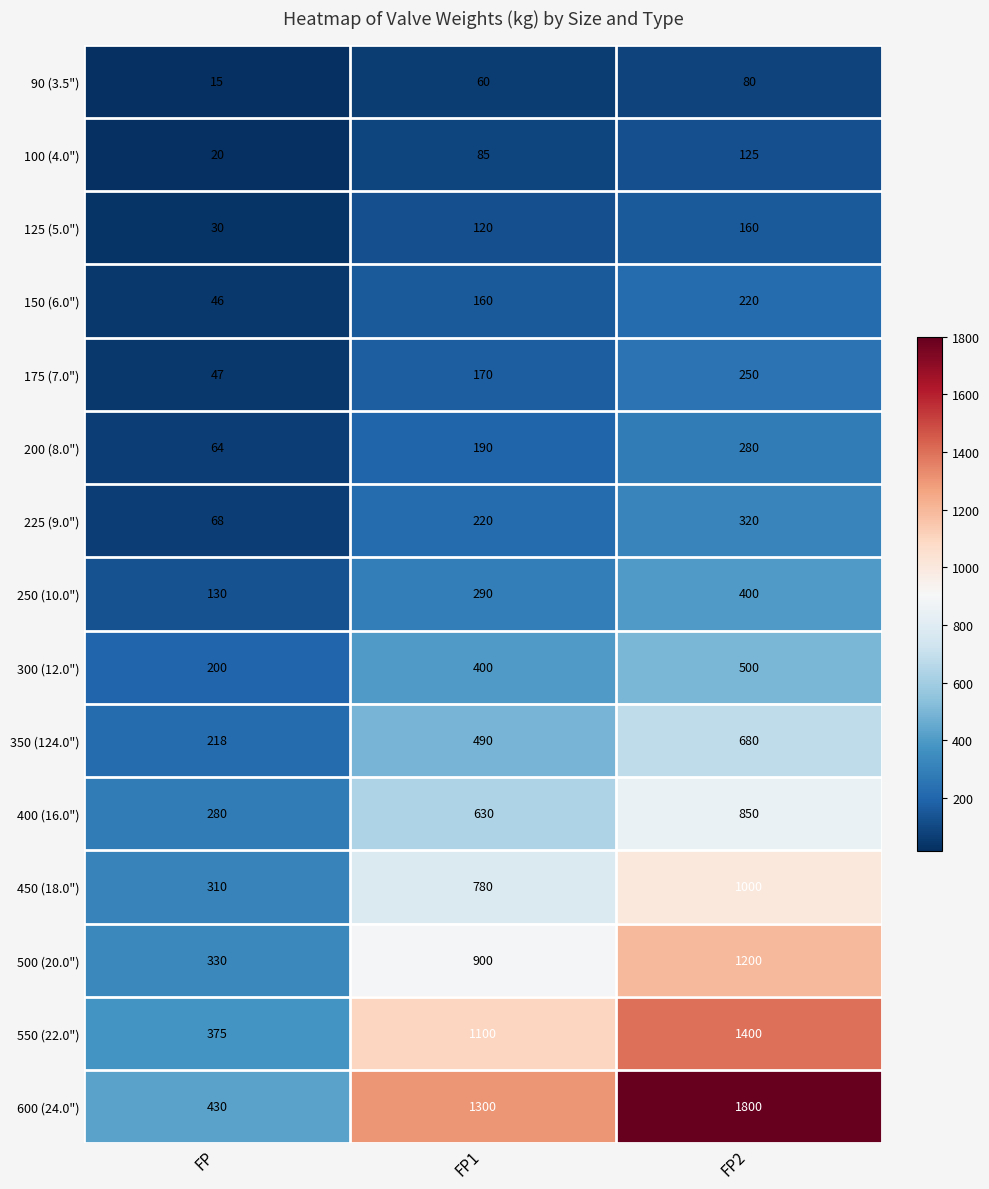

Which series has the largest total across all categories?

600 (24.0")